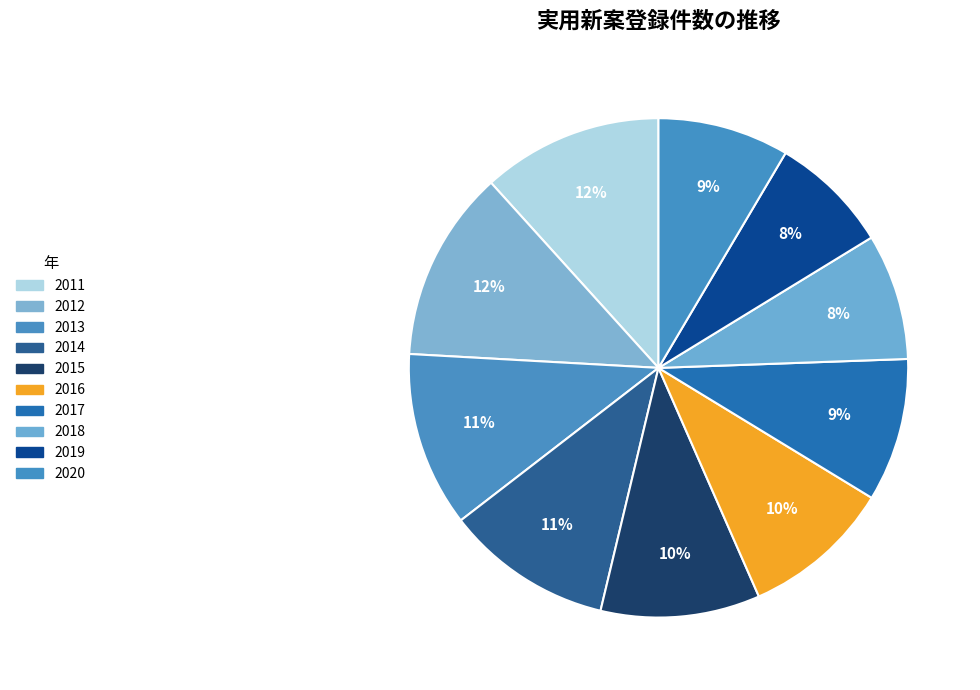

Rank the categories by value from lowest to highest.

2019, 2018, 2020, 2017, 2016, 2015, 2014, 2013, 2011, 2012